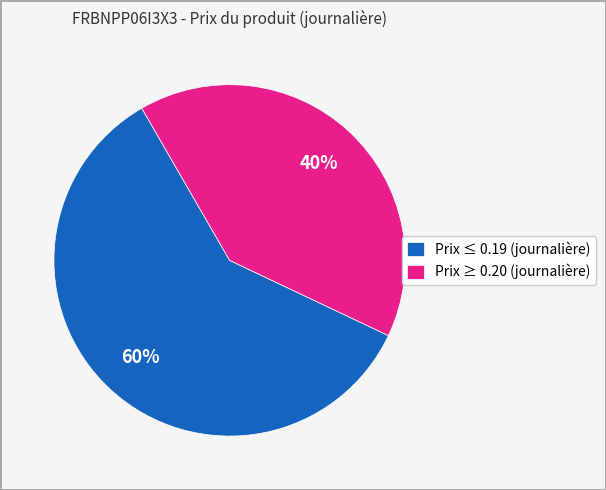

Which slice is the smallest?

Prix ≥ 0.20 (journalière)